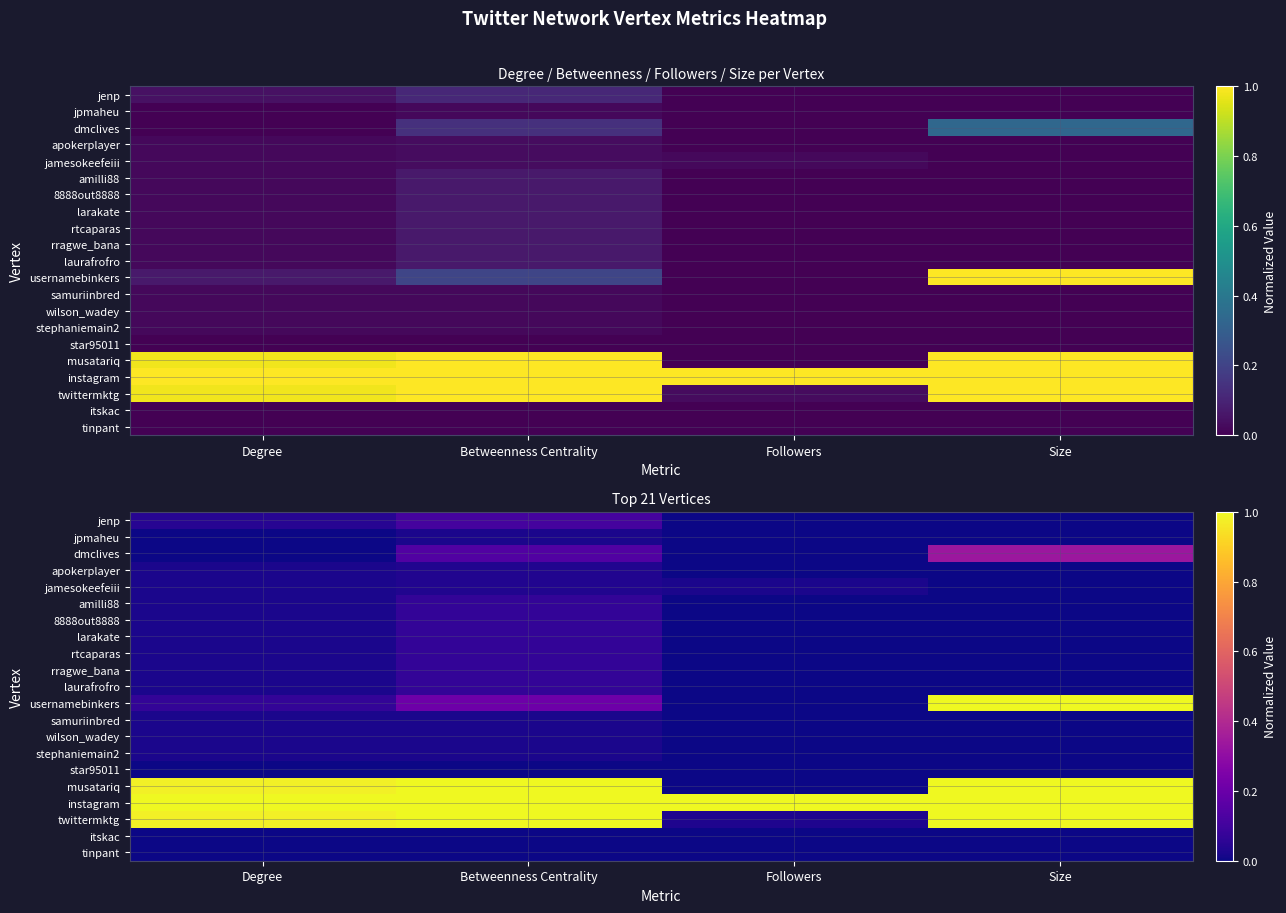

Which series changed the most between Degree and Size?

usernamebinkers